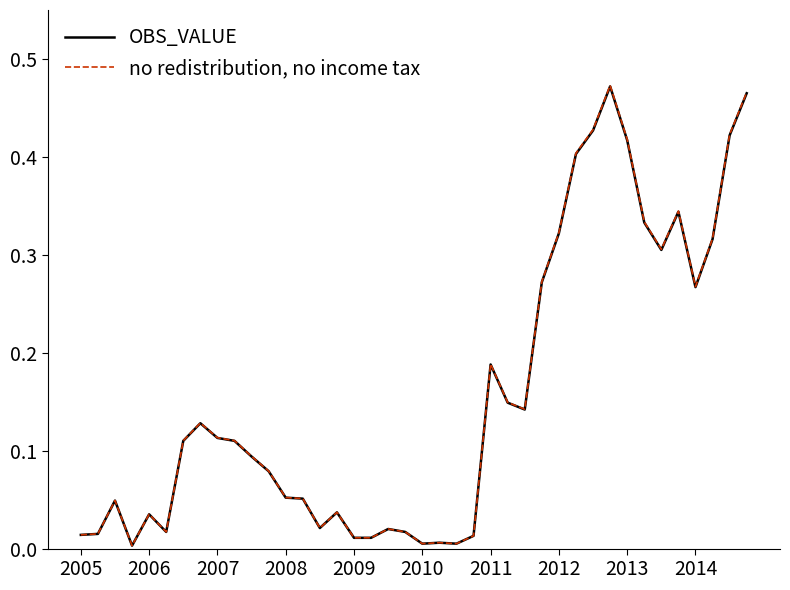

True or false: OBS_VALUE and no redistribution, no income tax cross at least once.

False